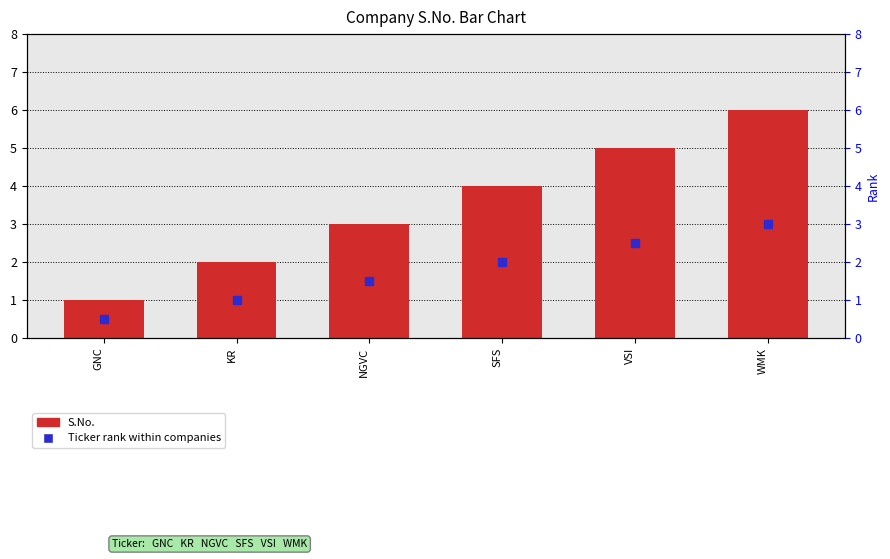

What is the change in value from GNC to SFS?

+3